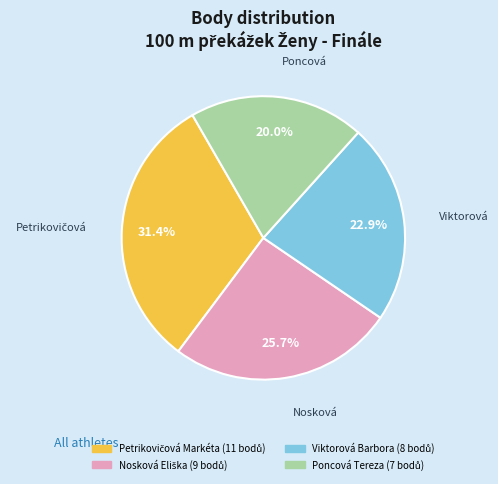

Is there a majority slice in this chart?

No